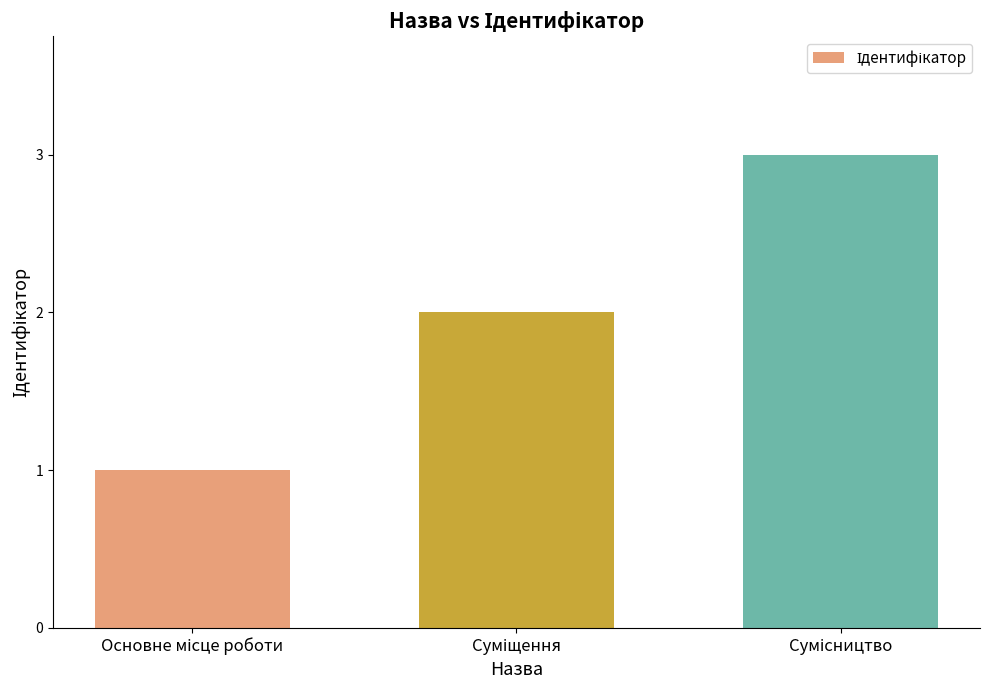

How many series are shown in this chart?

1